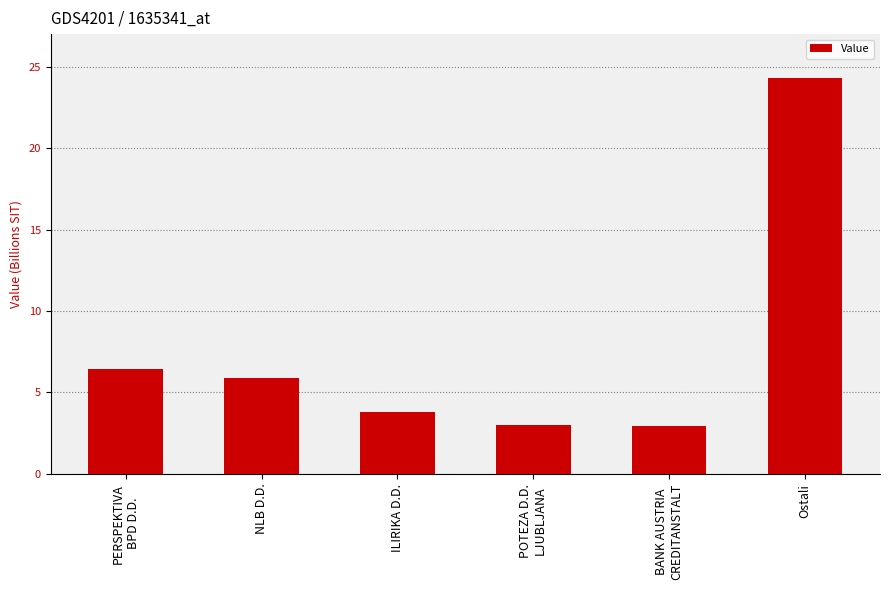

Are the bars horizontal?

No